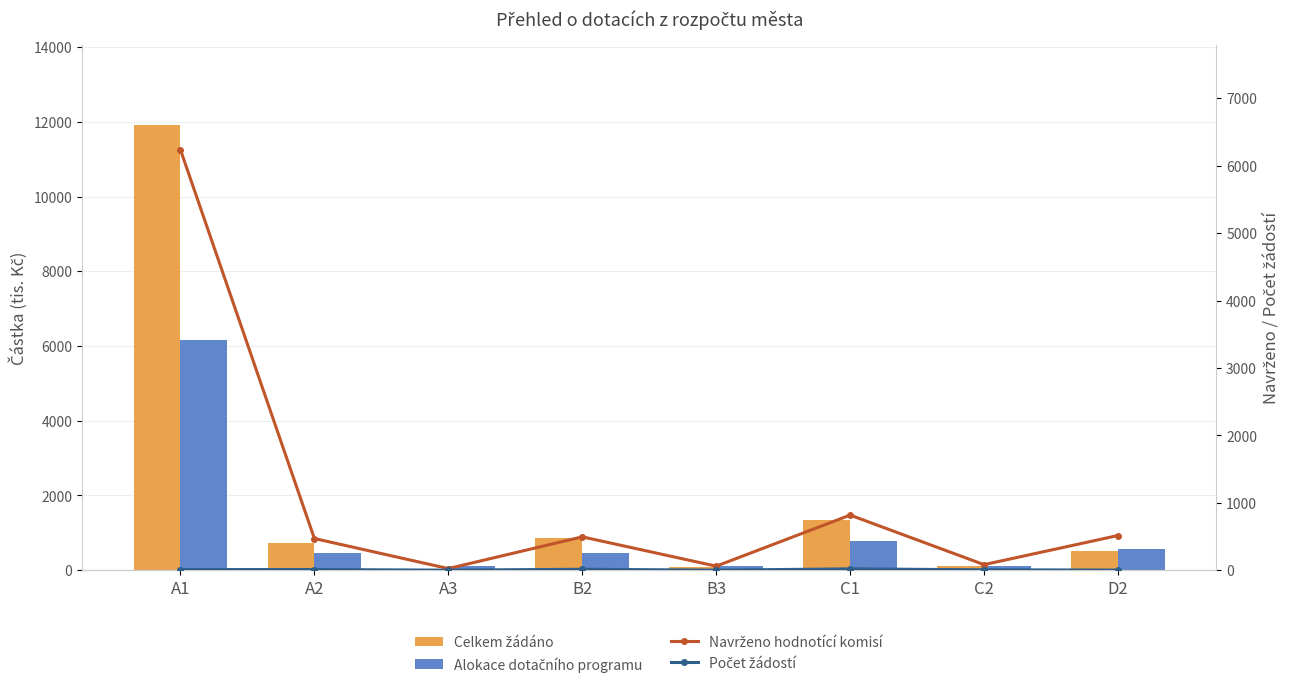

Which series has the widest spread of values?

Celkem žádáno